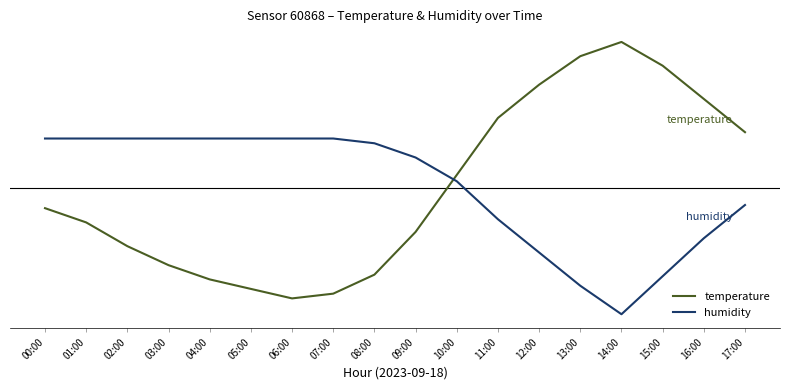

Which series changed the most between 02:00 and 09:00?

humidity